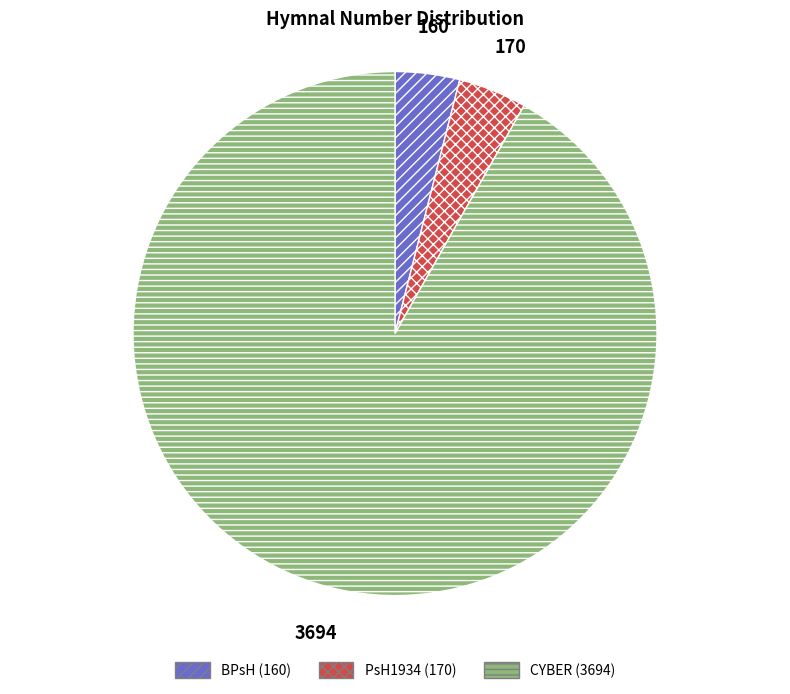

Which has a higher value, BPsH (160) or CYBER (3694)?

CYBER (3694)